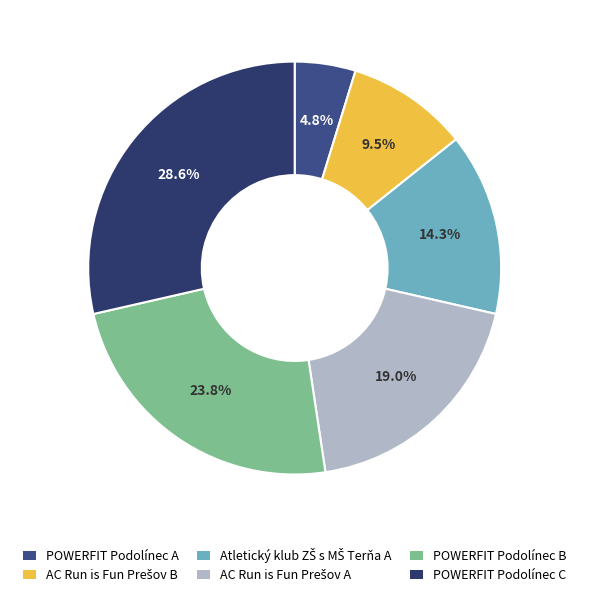

What percentage is the Atletický klub ZŠ s MŠ Terňa A slice, to the nearest percent?

14%